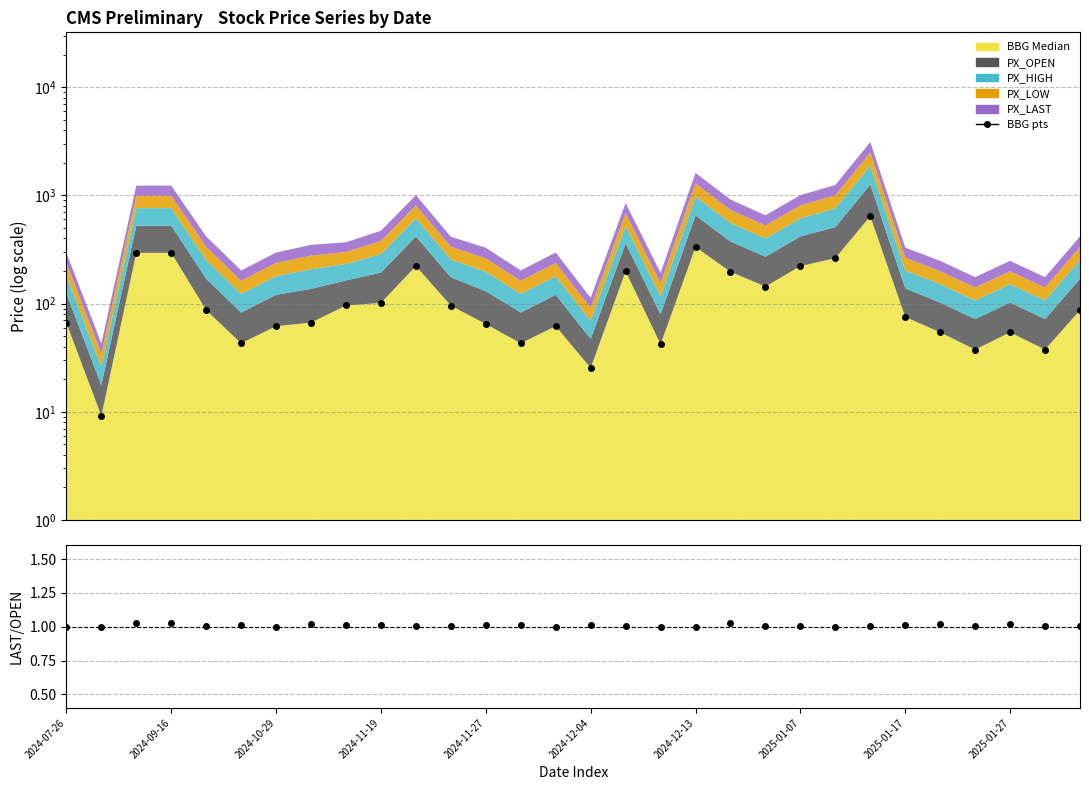

What is the label of the 14th point from the left?

13